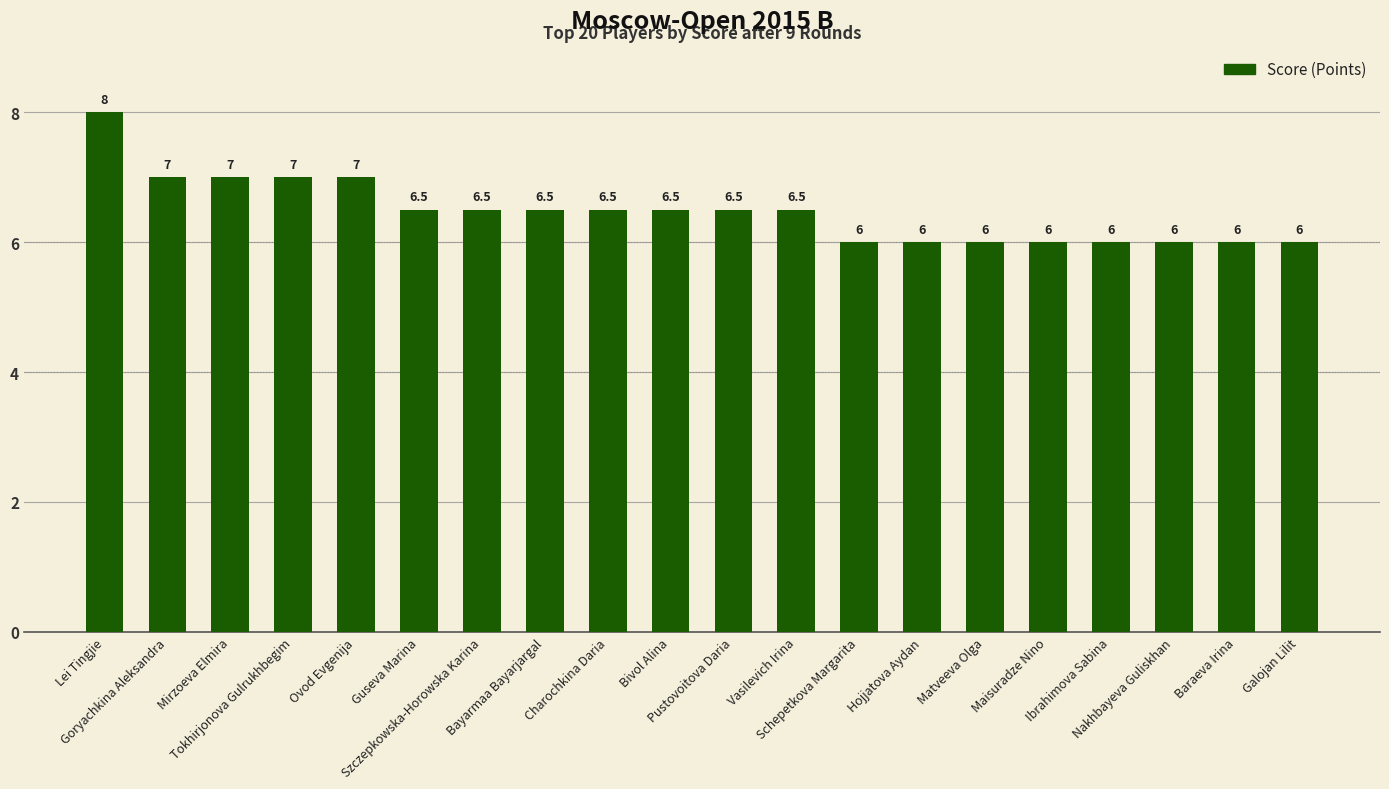

What is the label of the 10th bar from the right?

Pustovoitova Daria